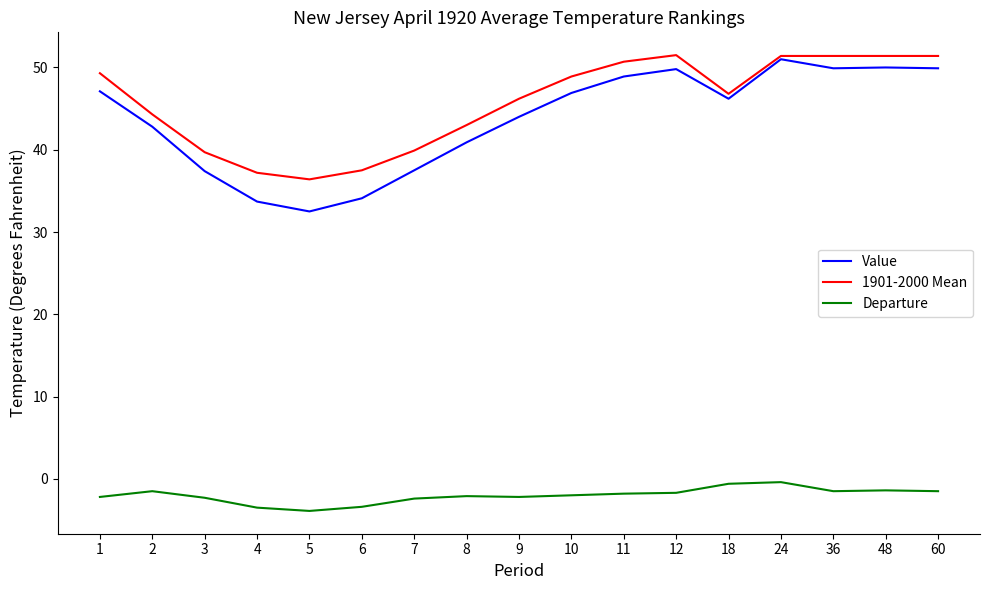

Which series has the largest total across all categories?

1901-2000 Mean